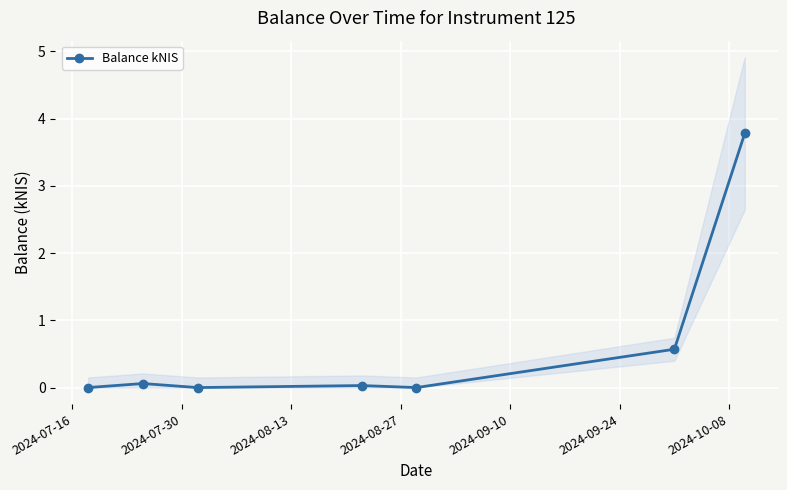

Does the chart display data point markers on the line(s)?

Yes